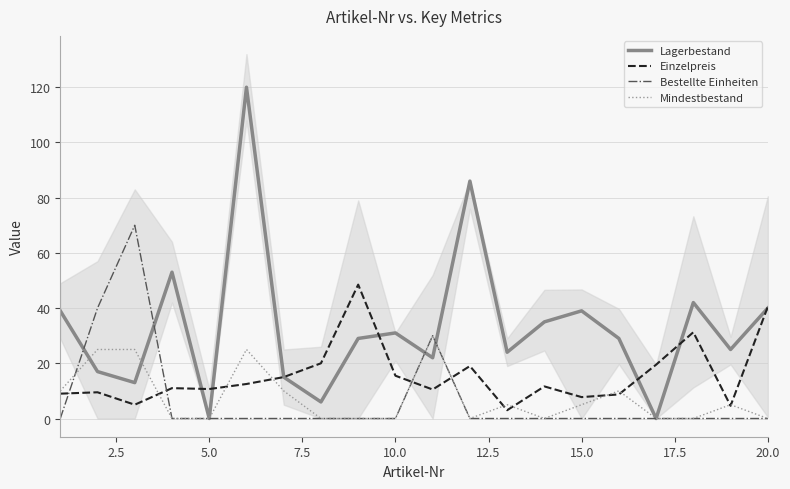

In Mindestbestand, how many points are lower than both neighbors (excluding endpoints)?

2